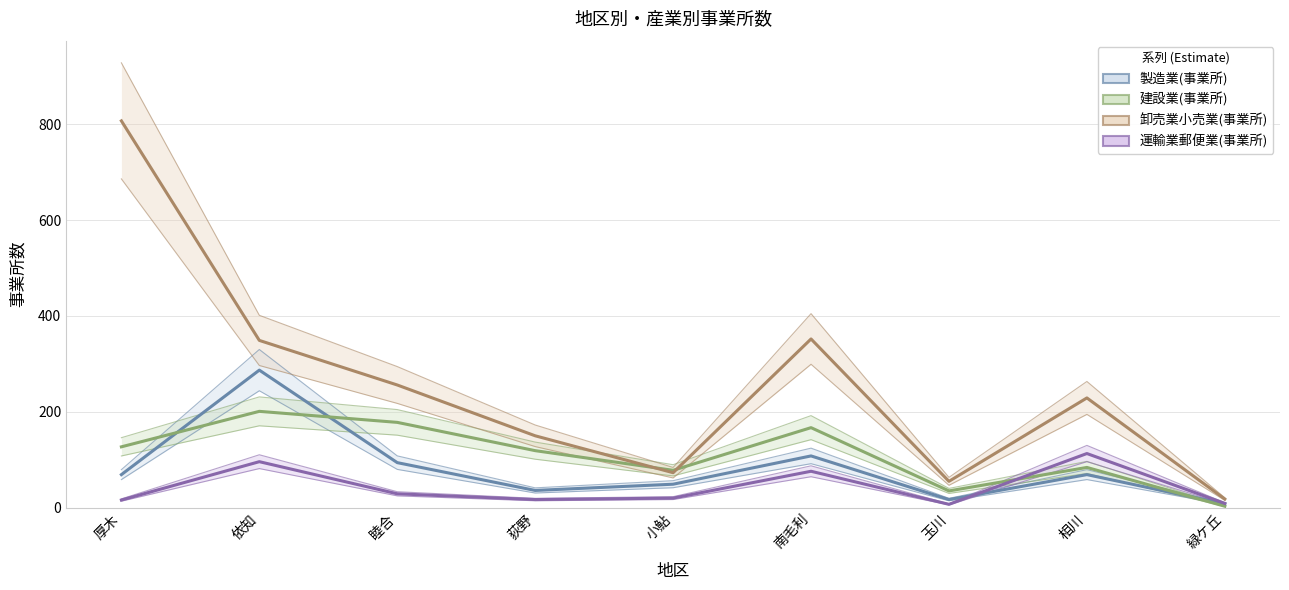

What is the difference between the second highest and minimum values in the 製造業(事業所) series?

100